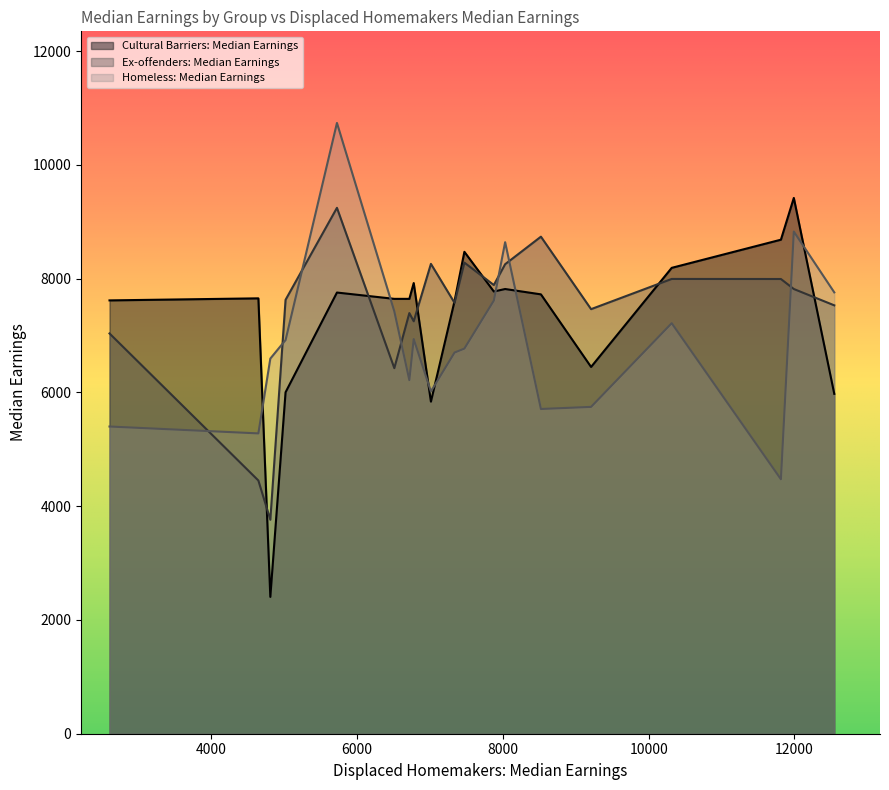

What is the highest value of the Ex-offenders: Median Earnings series?

9244